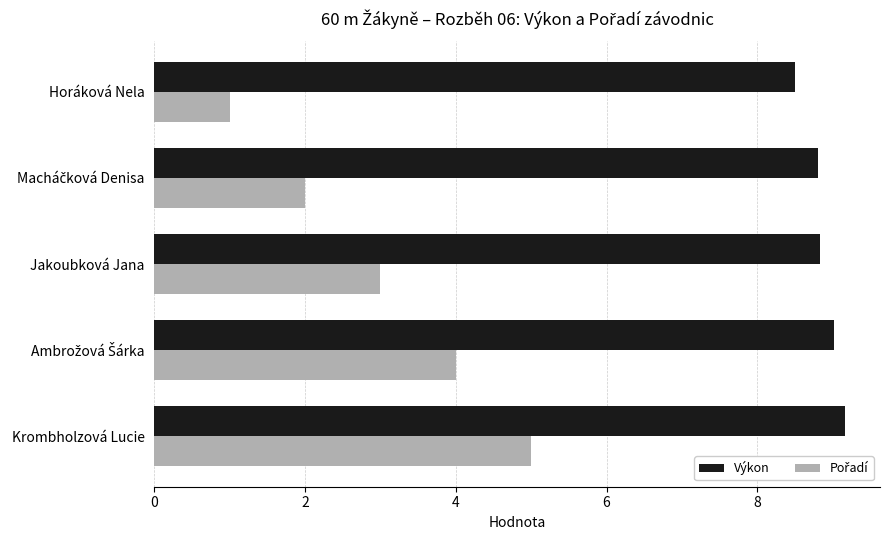

What is the spread (max minus min) of values at Krombholzová Lucie?

4.2